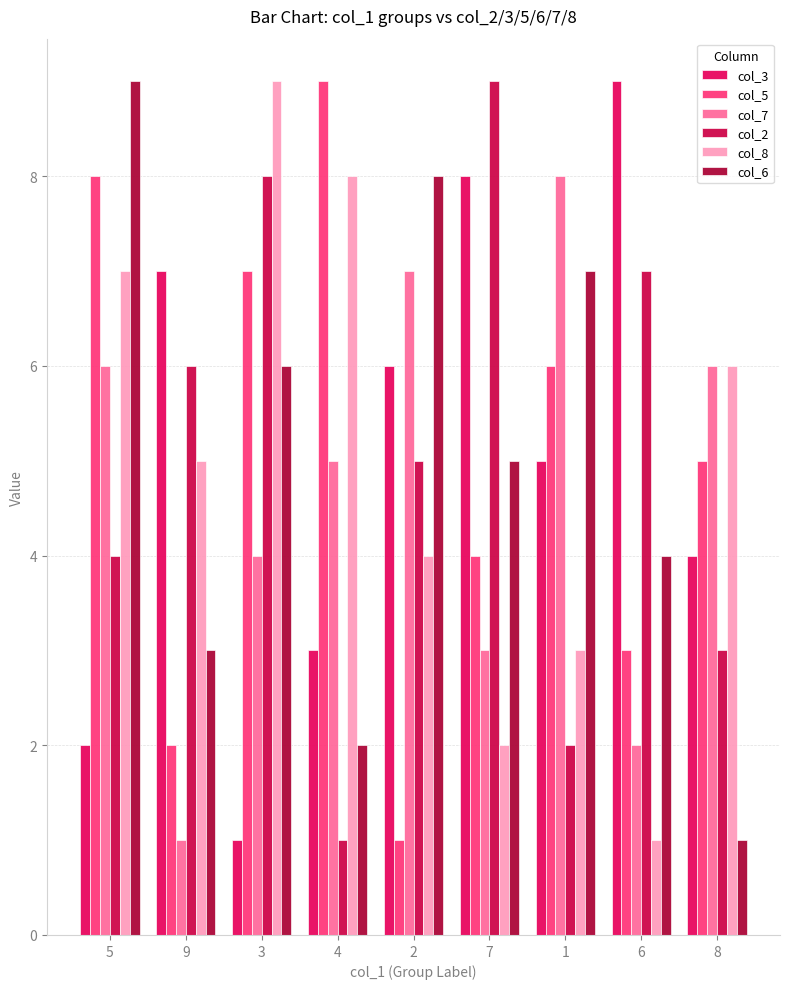

What is the value of the col_3 bar at the 4th from the left?

3